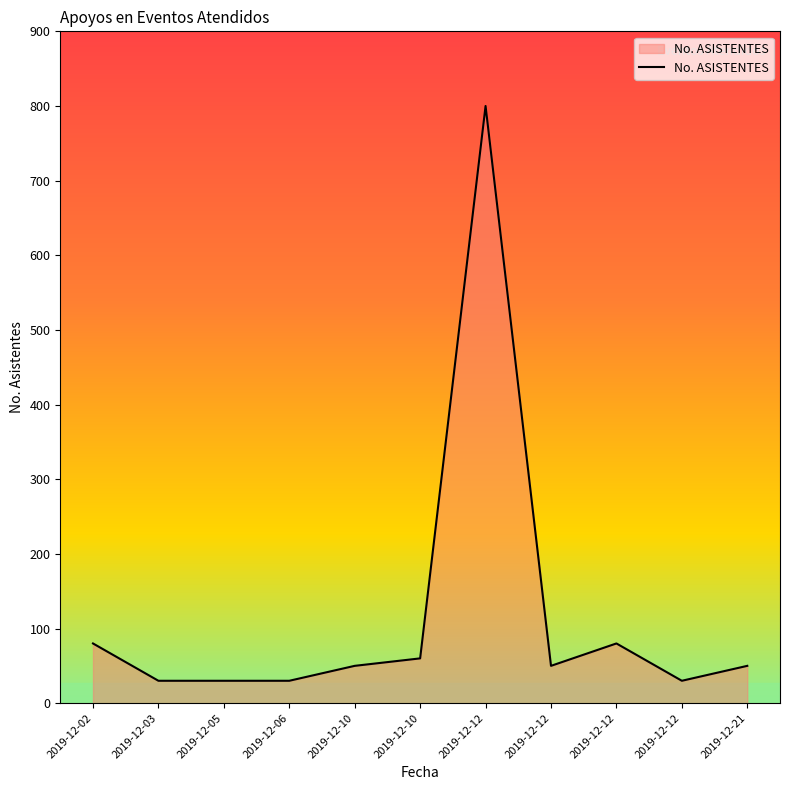

Does the chart display data point markers on the line(s)?

No